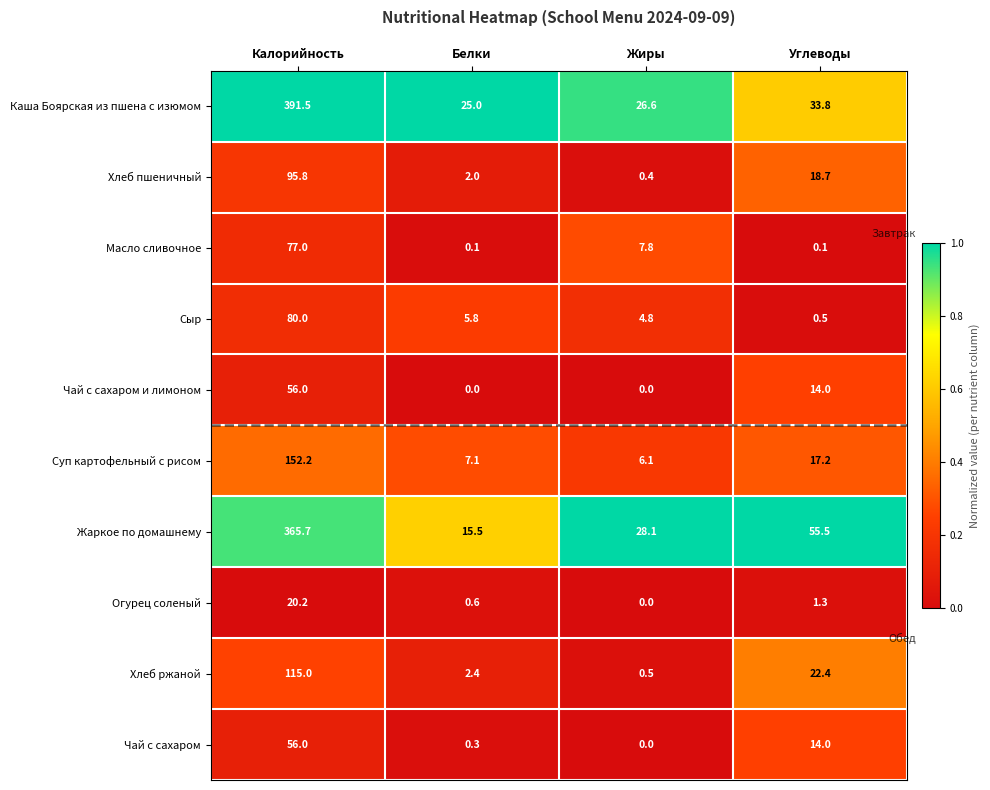

The value of Чай с сахаром at Калорийность is 93.8. True or false?

False